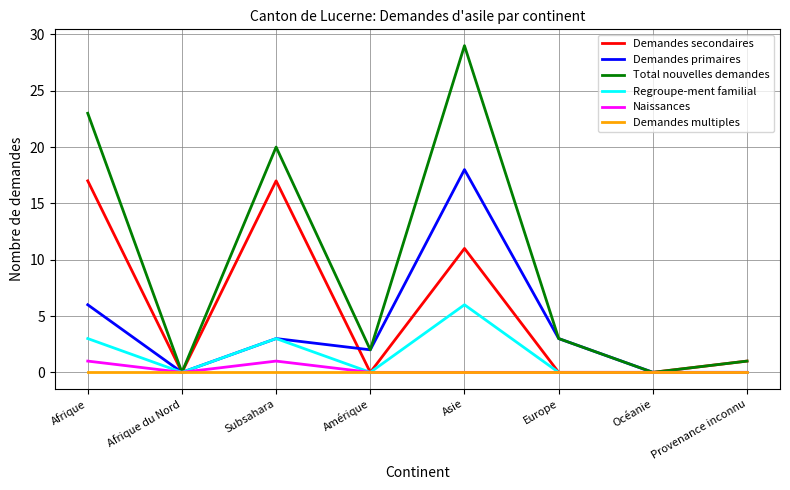

Which series changed the most between Afrique and Océanie?

Total nouvelles demandes